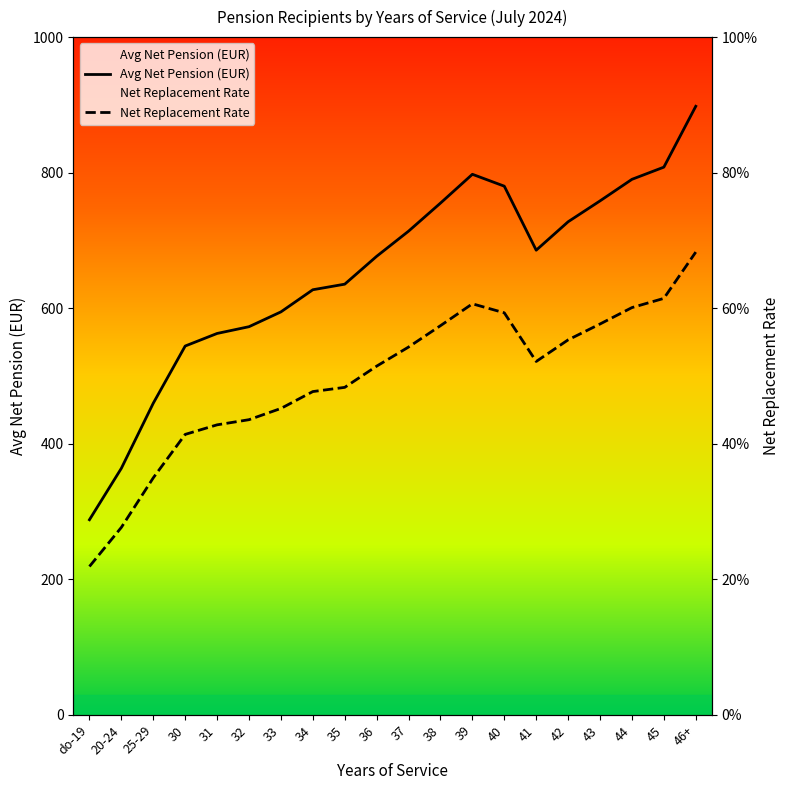

What is the average value of the Net Replacement Rate series?

0.5